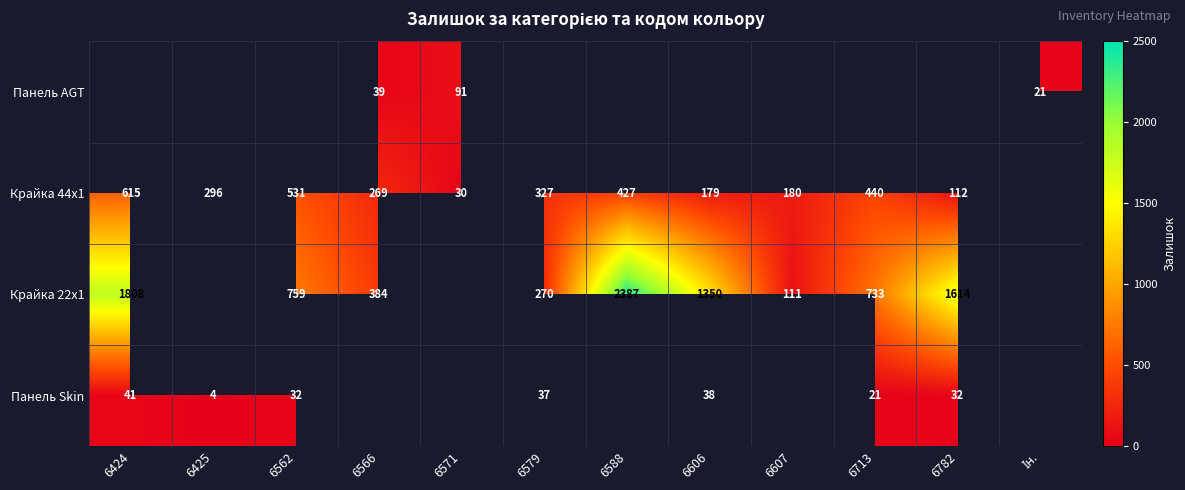

What is the difference between the Крайка 44x1 values at 6588 and 6606?

248